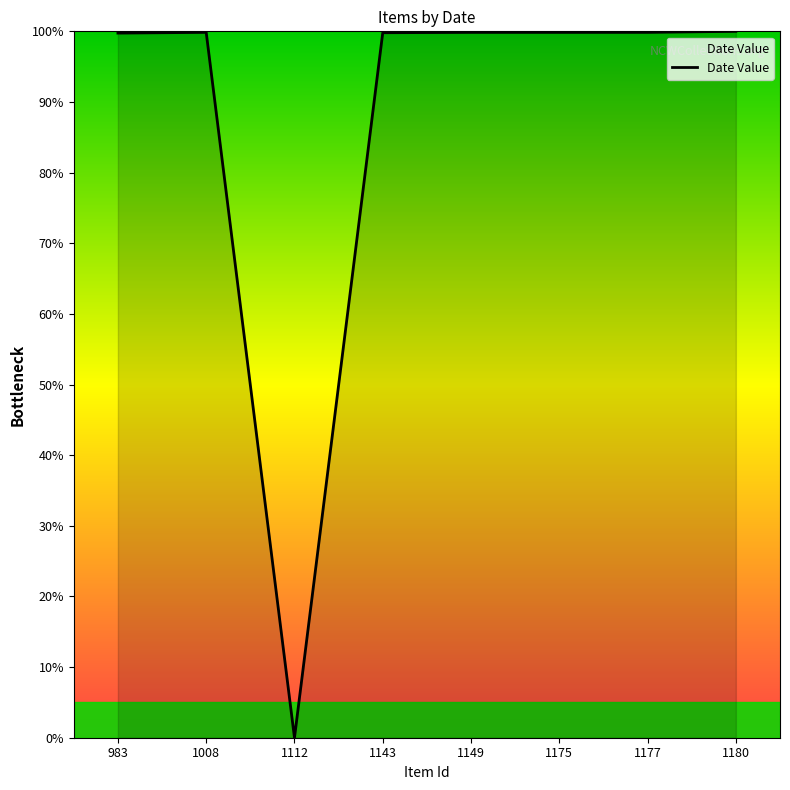

Does the chart have visible grid lines?

No